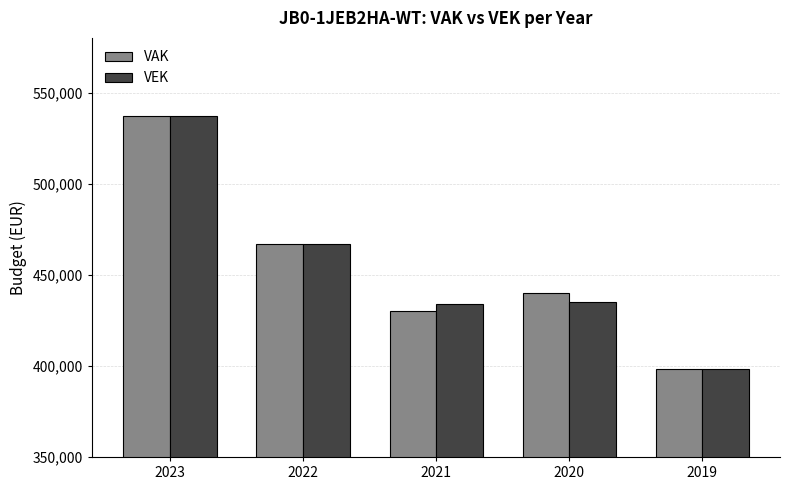

Reading left to right, list all the values displayed in this chart.

VAK: 537344	466727	430069	439788	398536
VEK: 537344	466727	434081	435233	398536